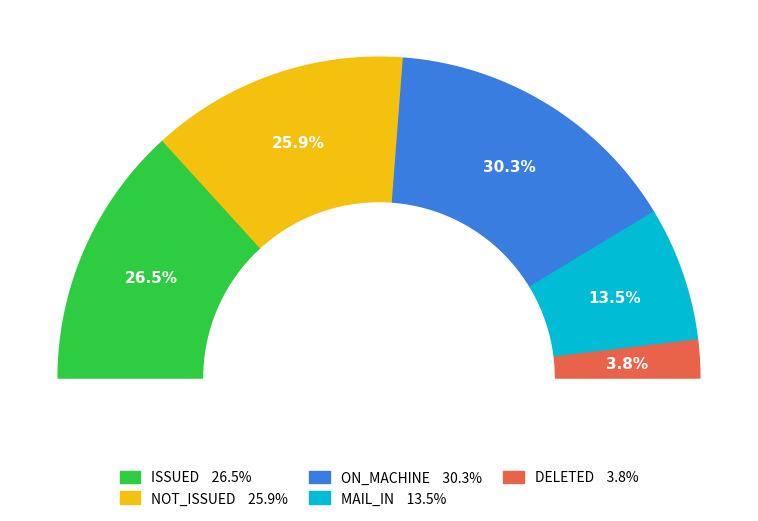

Which slice is the smallest?

DELETED